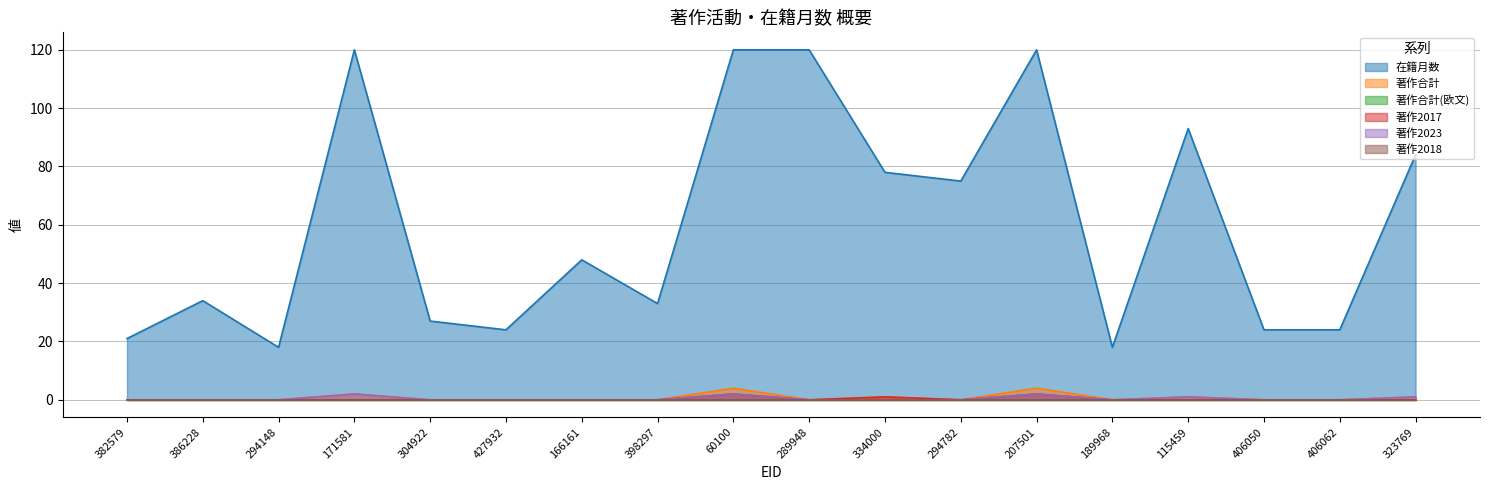

At which label does 著作合計 reach its minimum?

382579